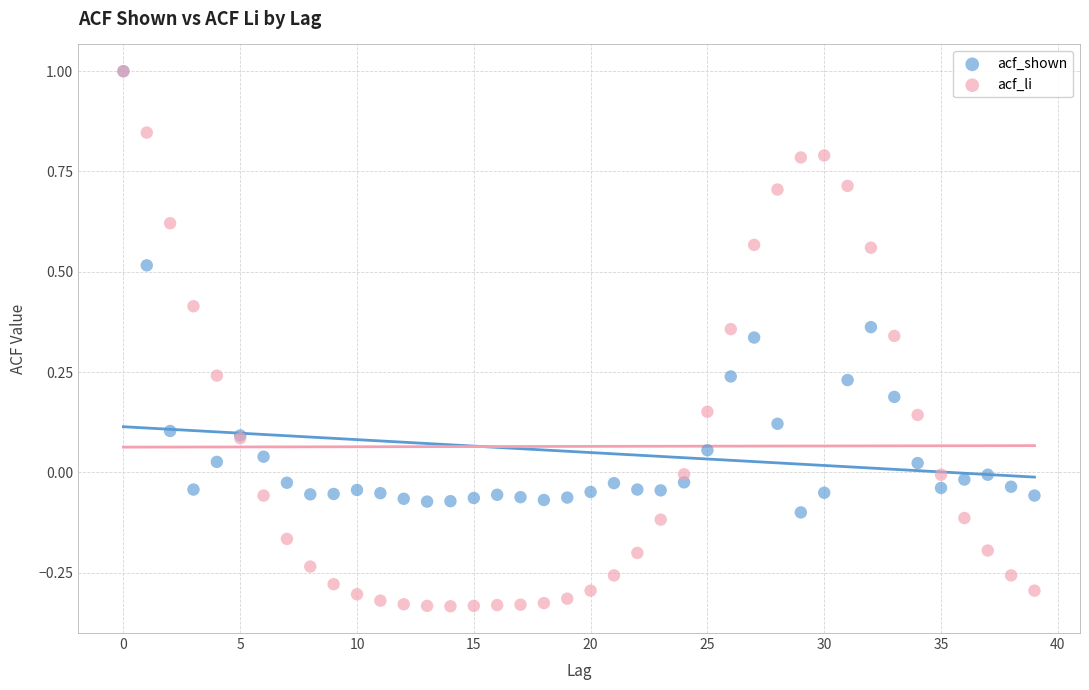

Which series reaches the minimum Y coordinate?

acf_li